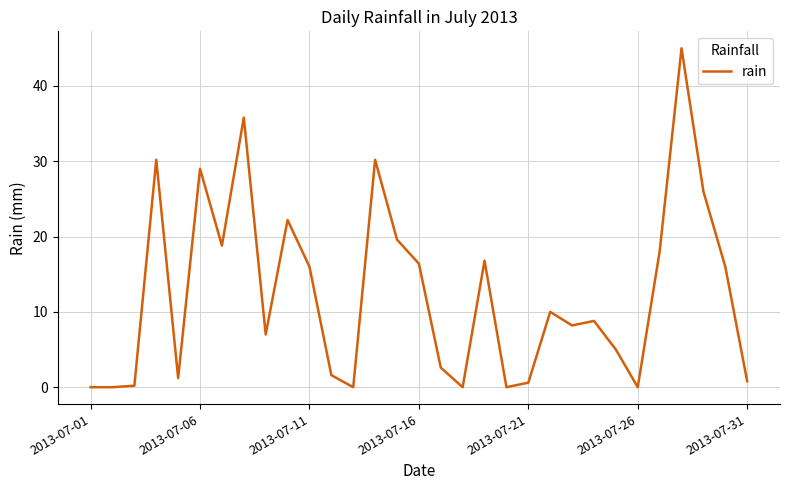

What is the greatest value displayed?

45.0